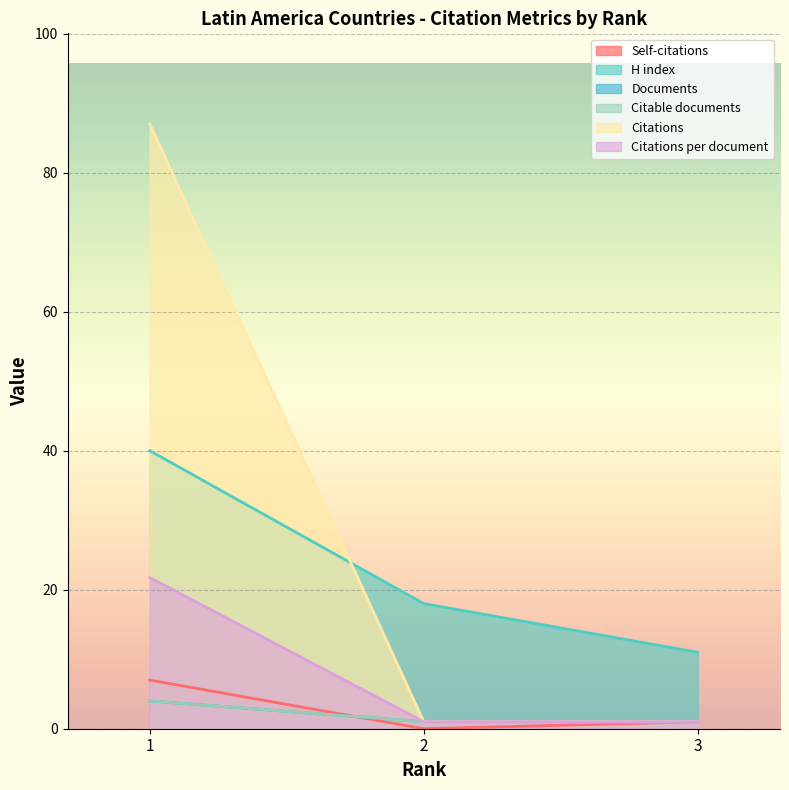

What is the value of the H index point at the 3rd from the left?

11.0